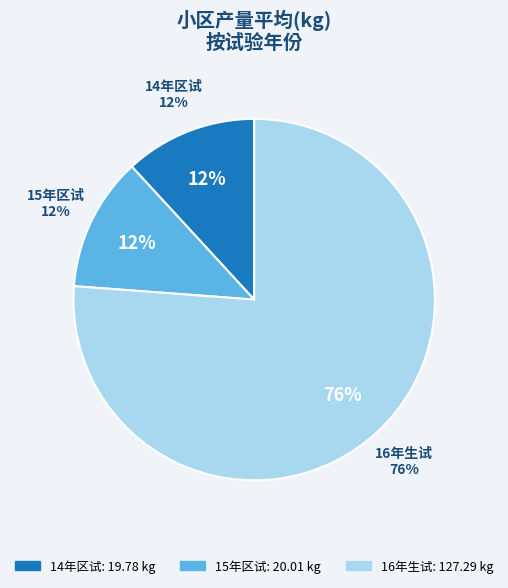

How many slices are in this pie chart?

3